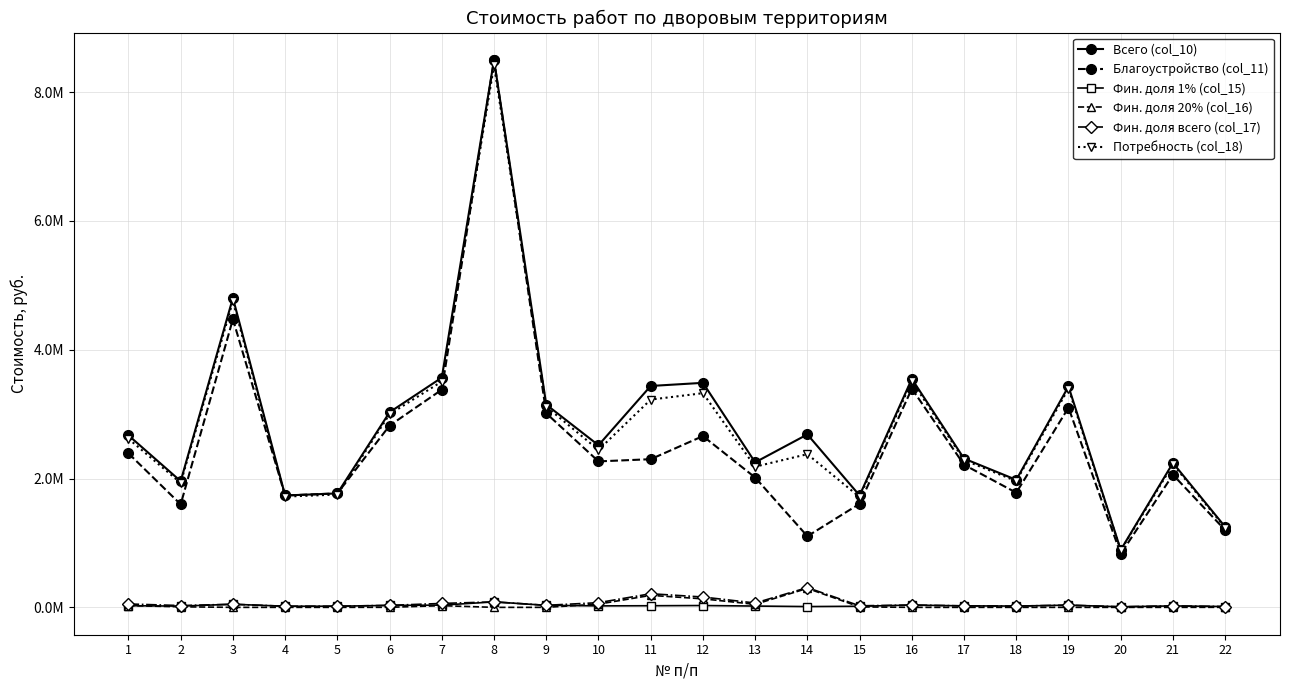

Where does the Всего (col_10) series first go above 2670562?

1